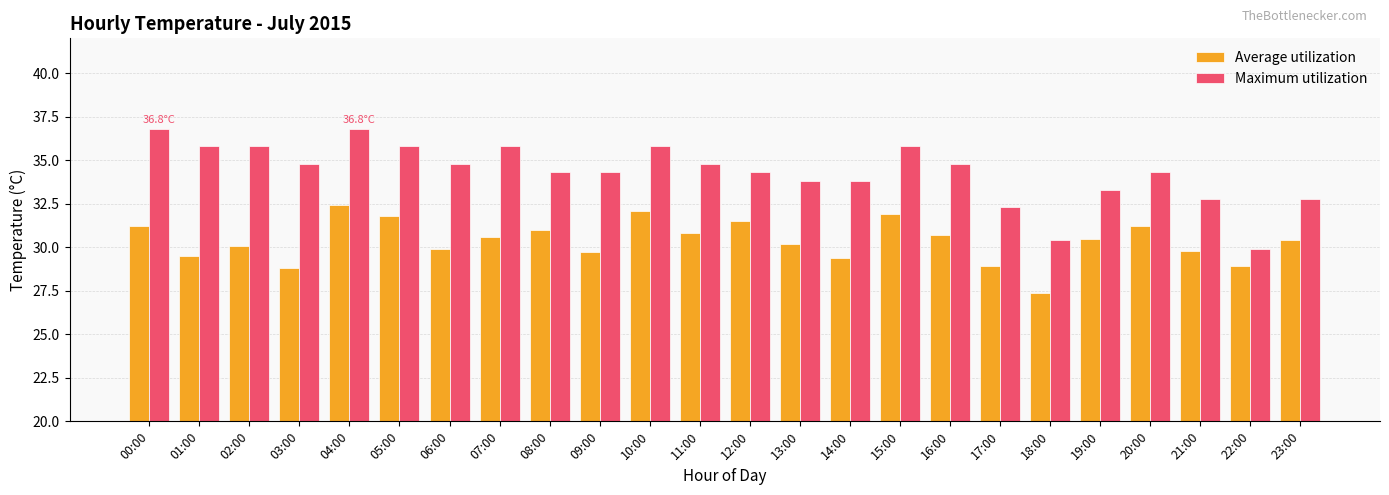

Which series has the largest total across all categories?

Maximum utilization